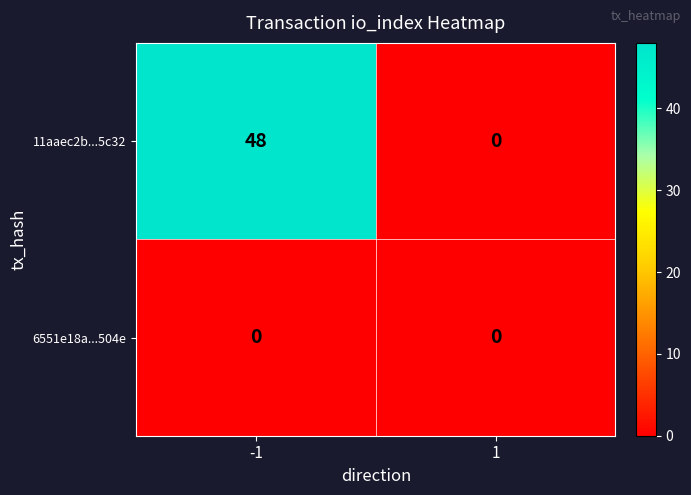

At how many categories does at least one series exceed 36?

1